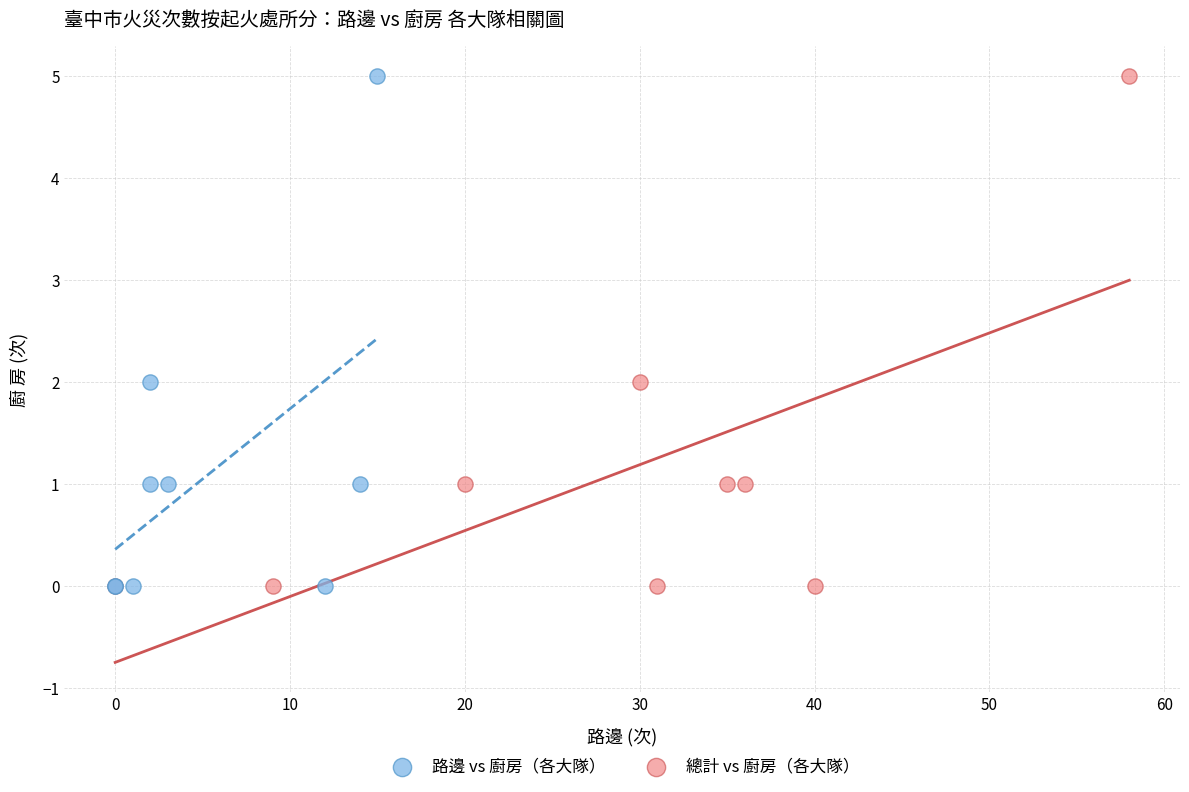

What are all the series names shown in the legend?

路邊 vs 廚房（各大隊）, 總計 vs 廚房（各大隊）